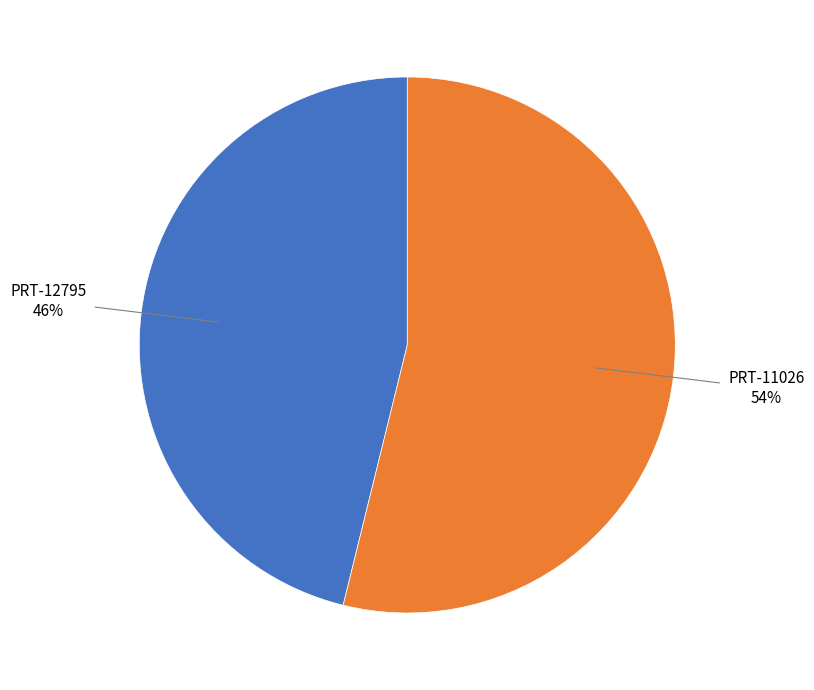

Is it true that PRT-11026 is 40% of the pie?

False